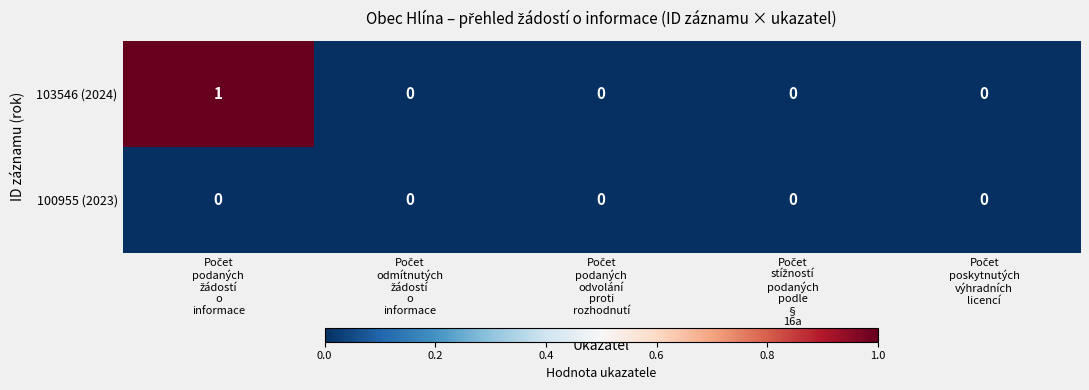

Which series has the largest range (max minus min)?

103546 (2024)